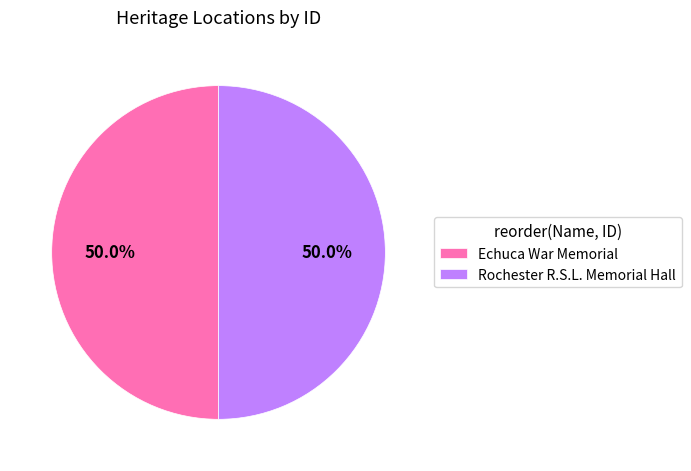

What percentage is NOT represented by Echuca War Memorial?

50.0%